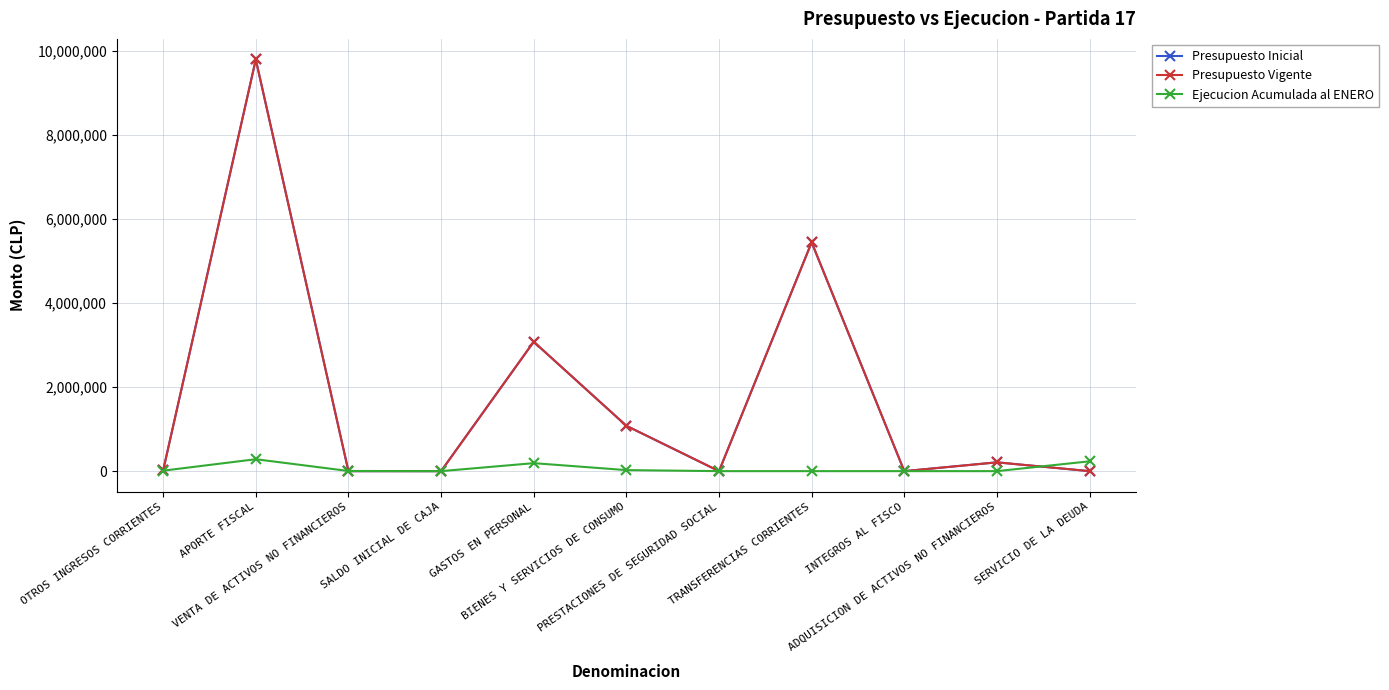

Does the chart display data point markers on the line(s)?

Yes